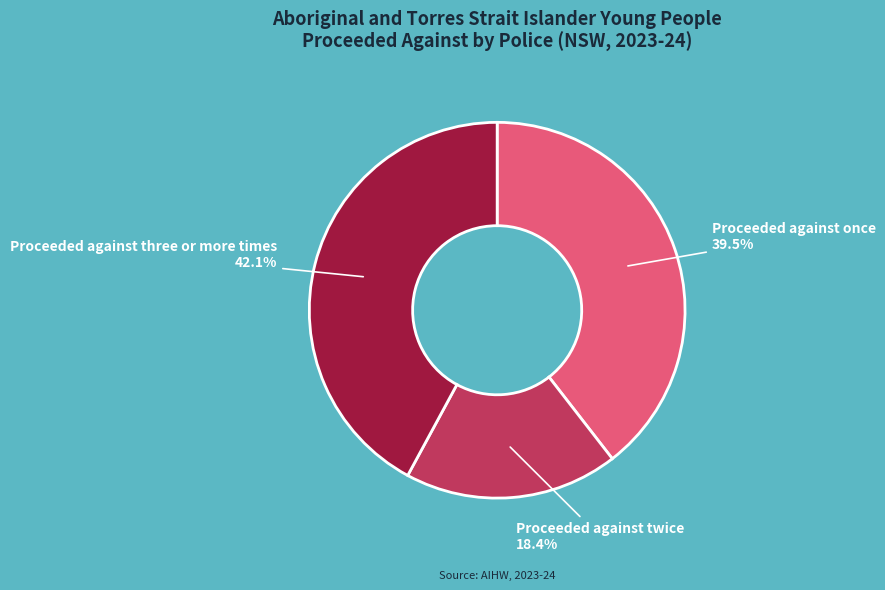

Is there any slice that represents more than half of the pie?

No